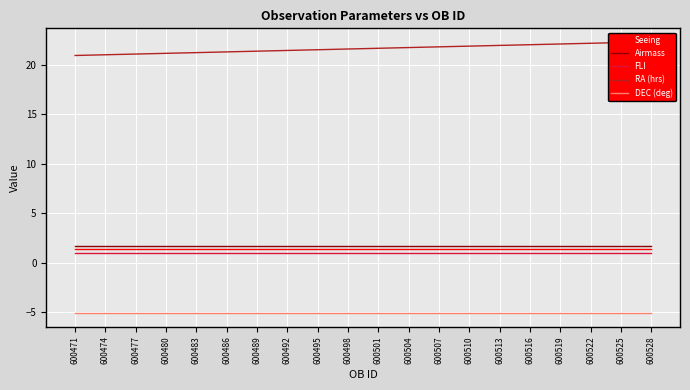

The value of DEC (deg) at 600525 is -1.6. True or false?

False